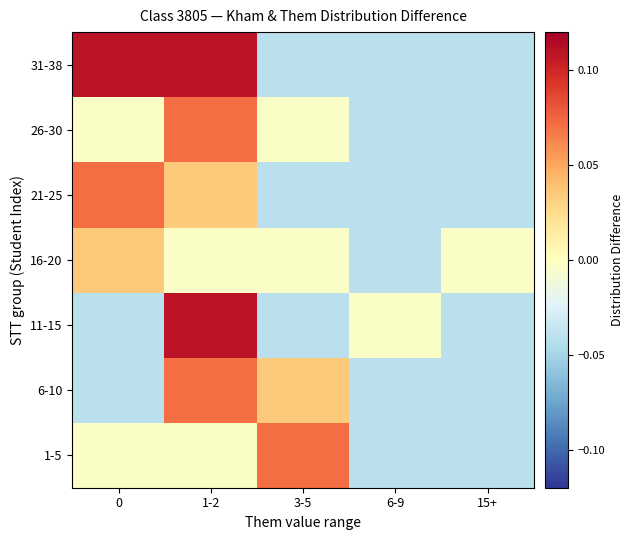

How many distinct data groups are displayed?

7